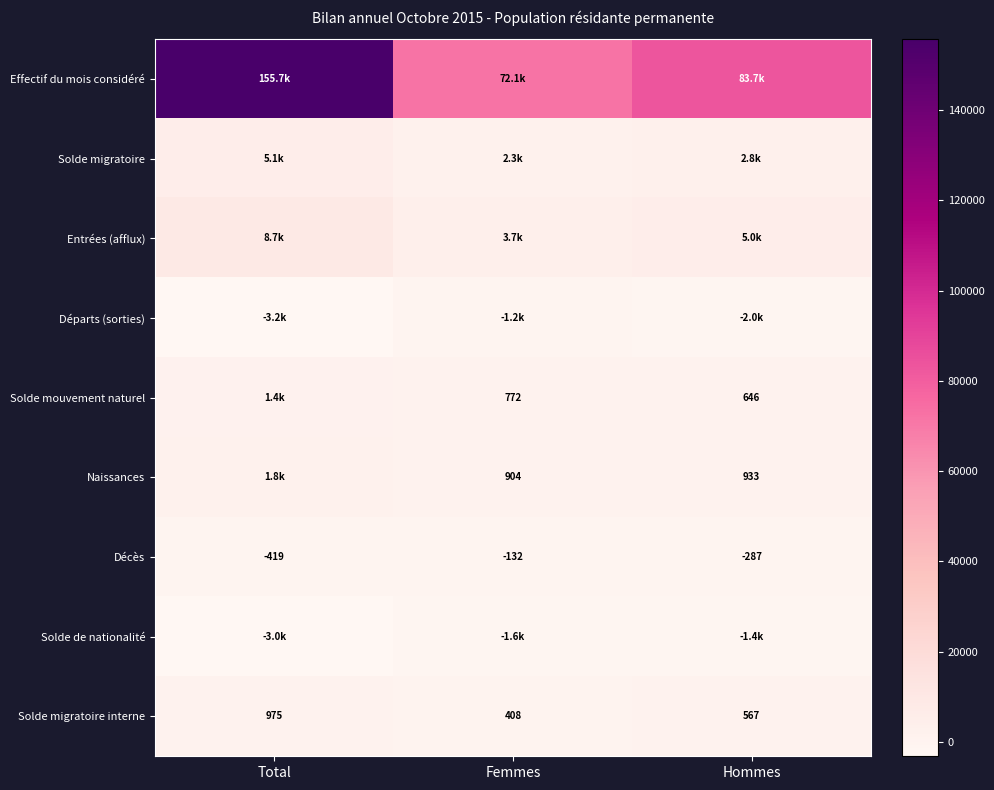

True or false: Solde migratoire interne has a value of 279 at Femmes.

False